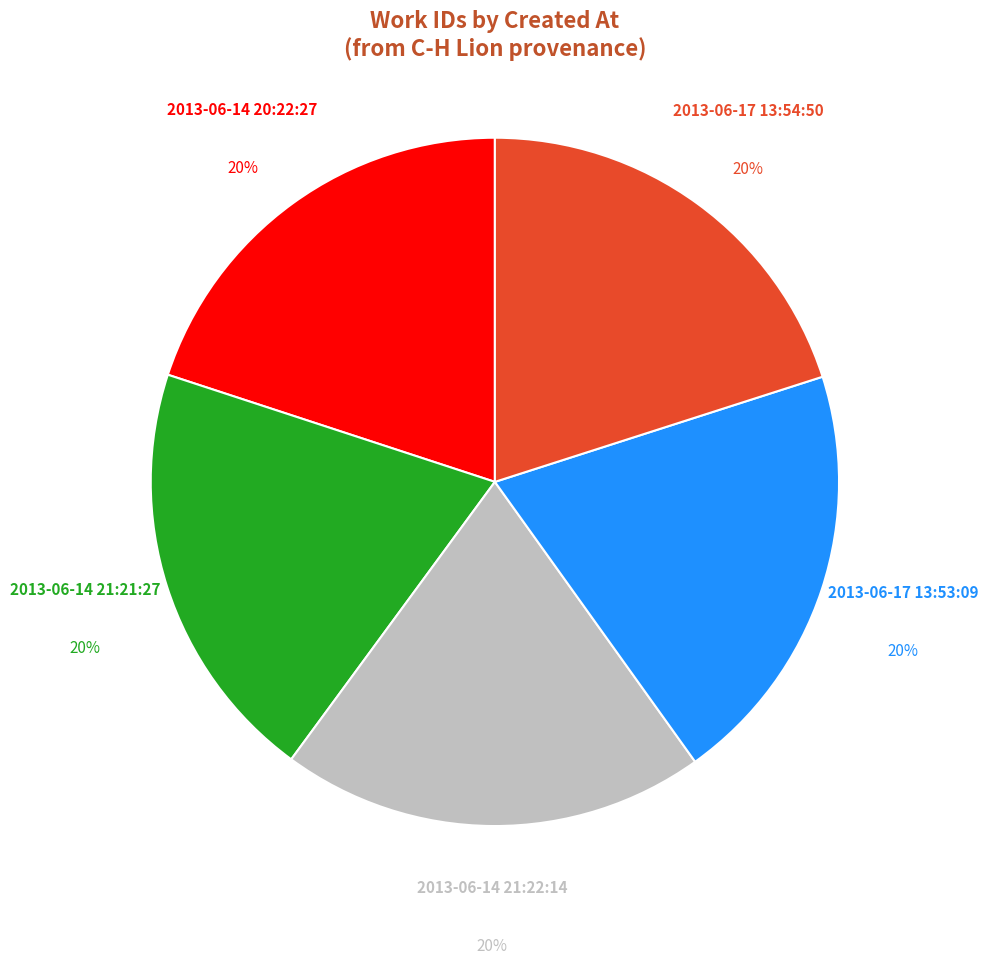

How many segments does this pie chart have?

5